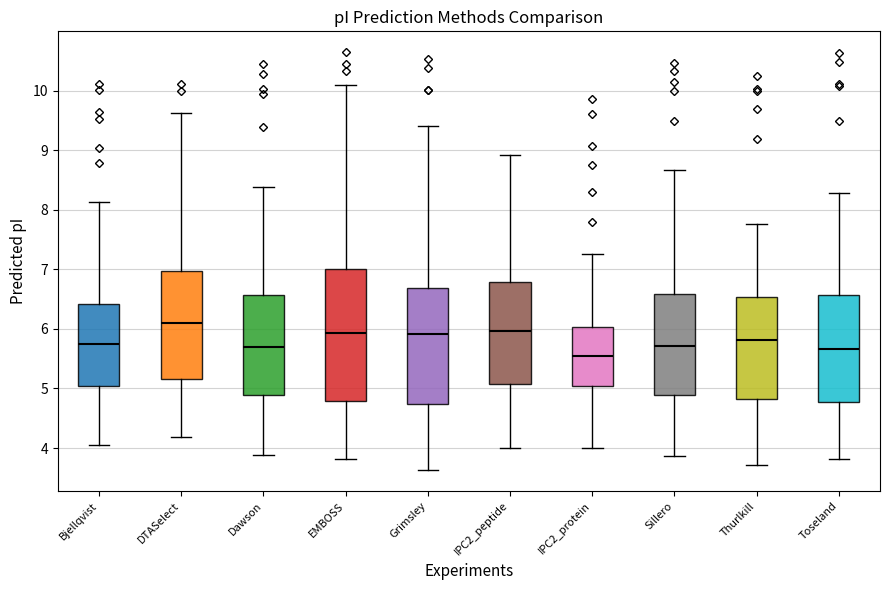

Which box has the lowest median line?

IPC2_protein